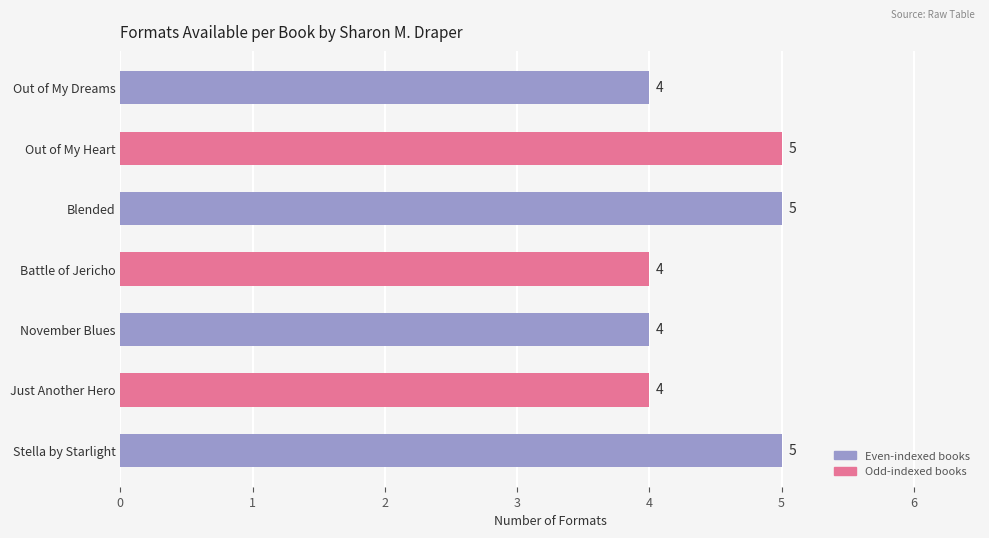

What value does the data have at Battle of Jericho?

4